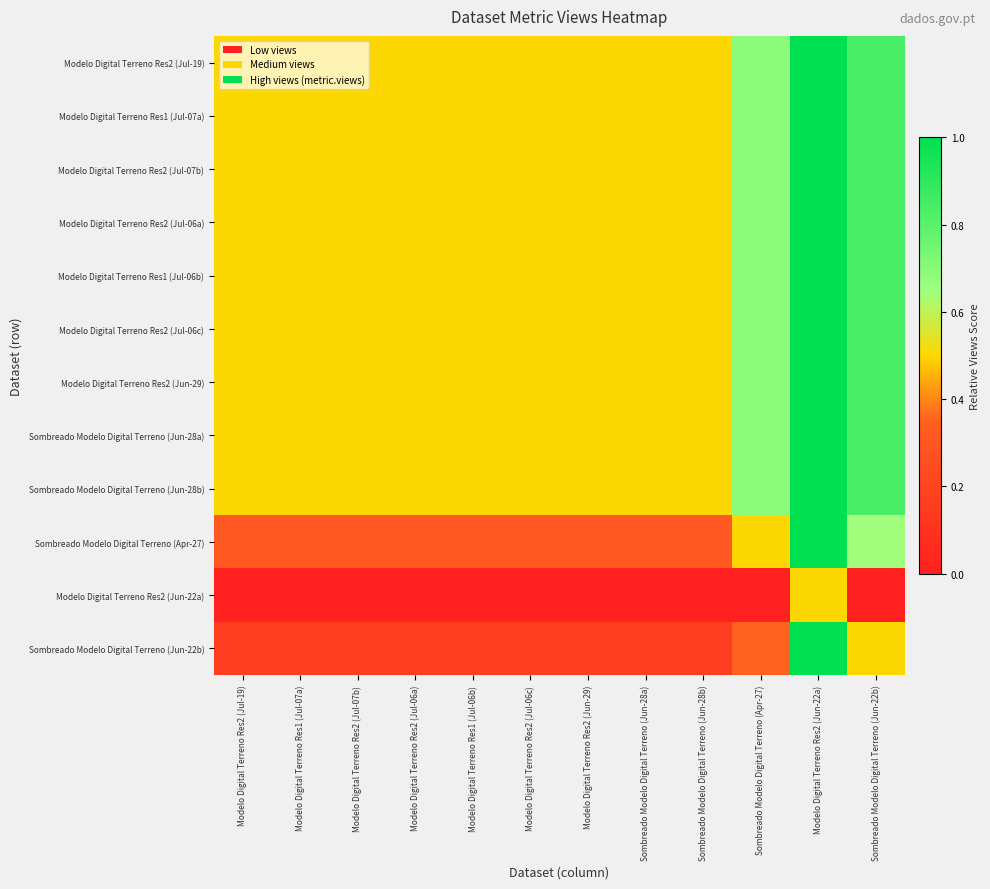

At which category is the sum across all series the highest?

Modelo Digital Terreno Res2 (Jun-22a)